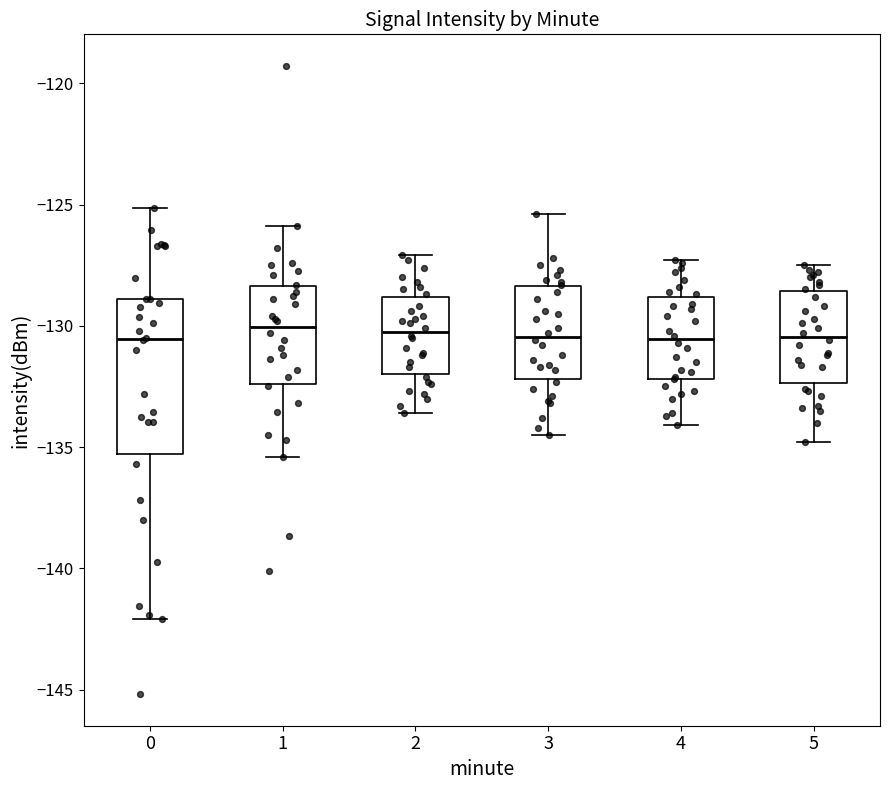

Comparing the boxes themselves (not the whiskers), which one is the tallest?

0